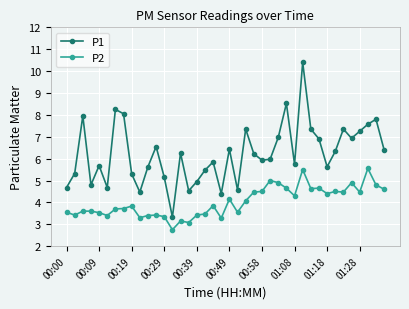

List the series in order of their overall mean, highest first.

P1, P2